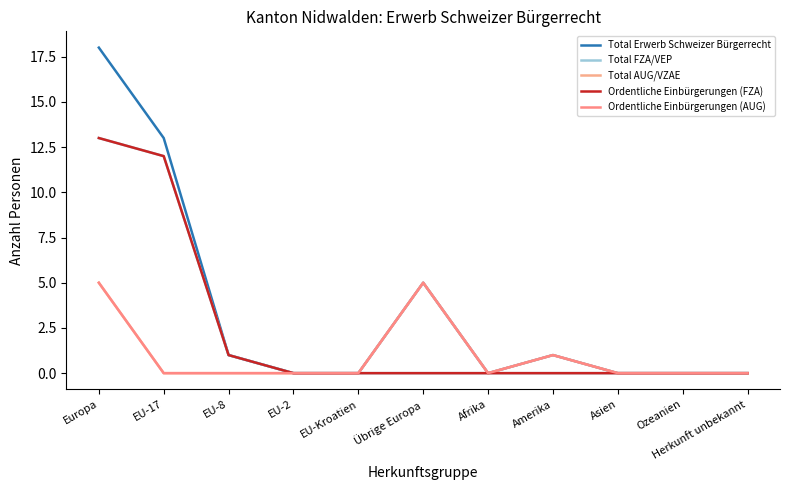

The Ordentliche Einbürgerungen (FZA) series shows 0 at Afrika. True or false?

True